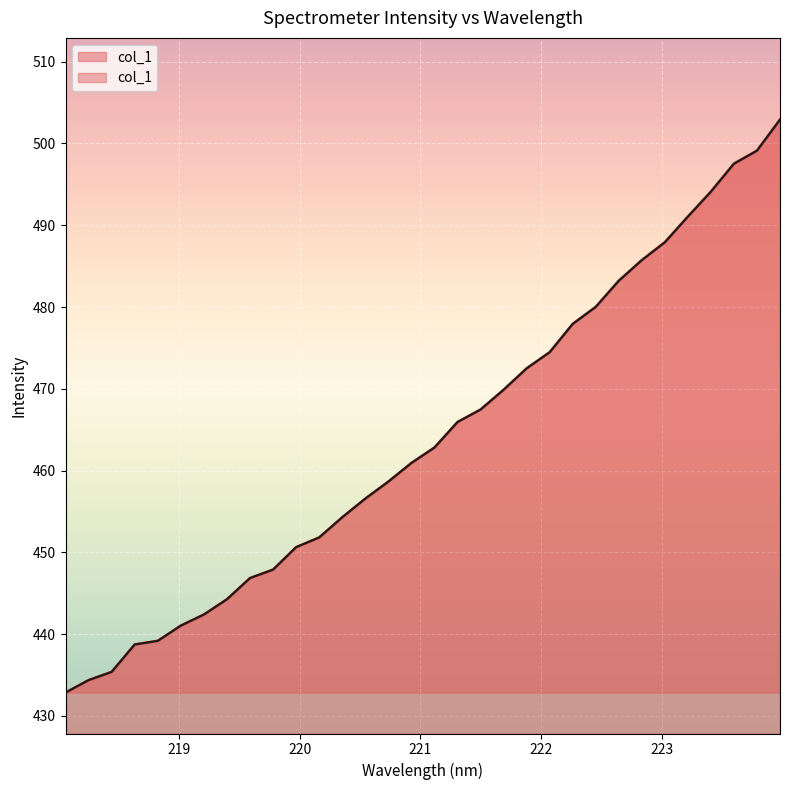

How many data points does each series have?

32